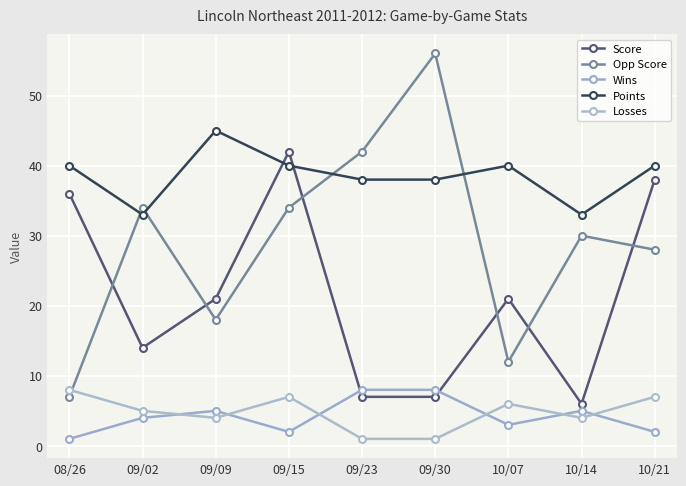

Reading left to right, list all the values displayed in this chart.

Score: 36	14	21	42	7	7	21	6	38
Opp Score: 7	34	18	34	42	56	12	30	28
Wins: 1	4	5	2	8	8	3	5	2
Points: 40	33	45	40	38	38	40	33	40
Losses: 8	5	4	7	1	1	6	4	7